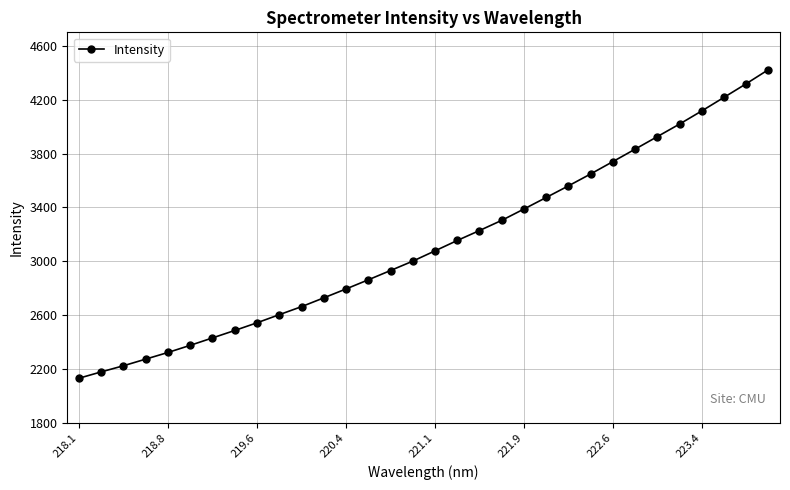

What is the value of the 13th point from the left?

2795.1